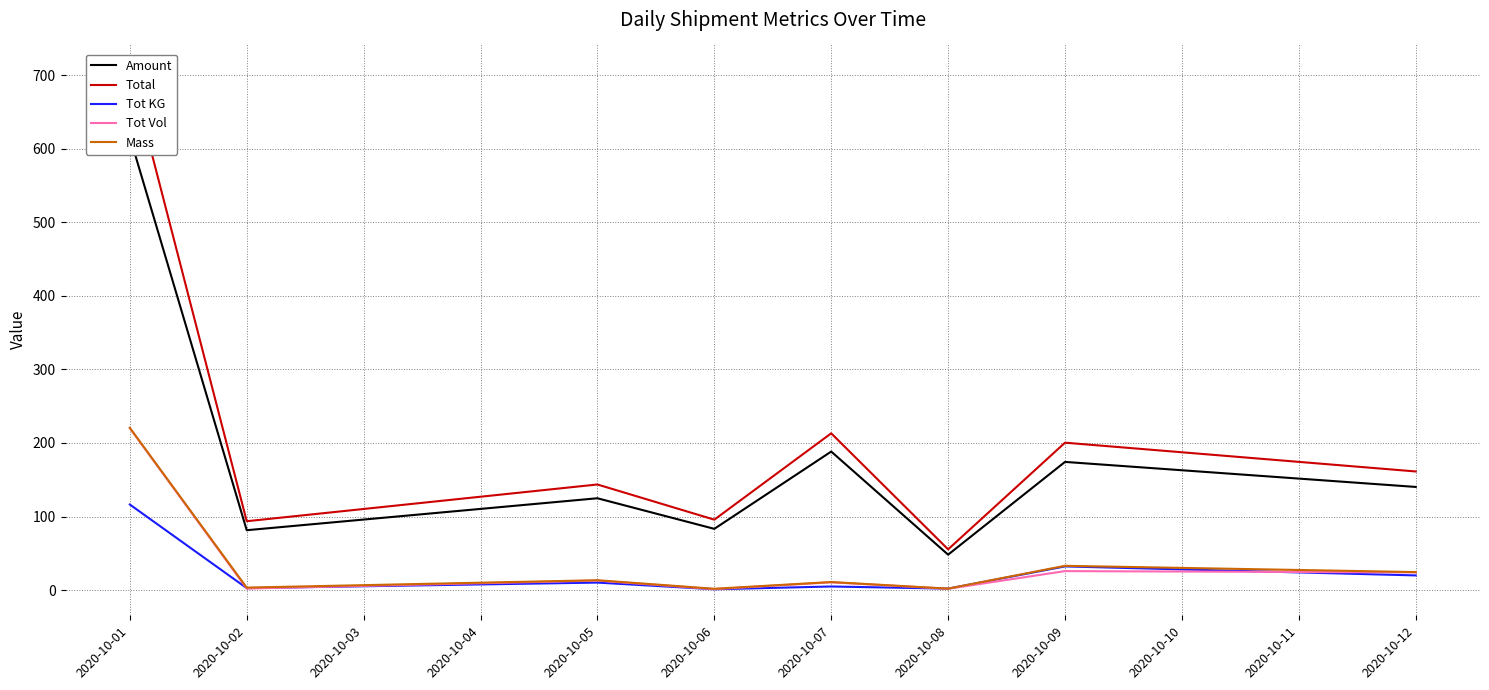

The value of Tot Vol at 2020-10-05 is 12.9. True or false?

True